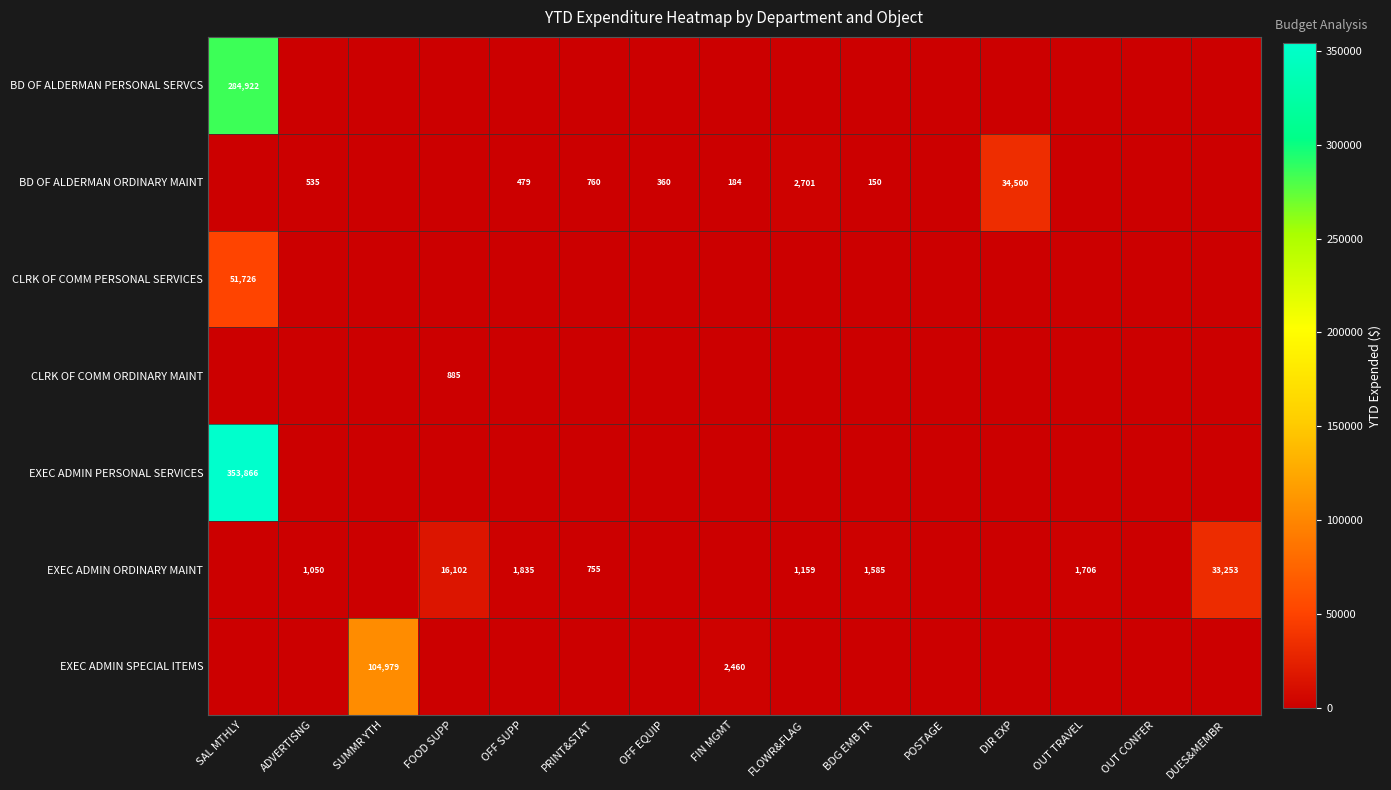

What is the difference between the BD OF ALDERMAN ORDINARY MAINT values at DIR EXP and FIN MGMT?

34316